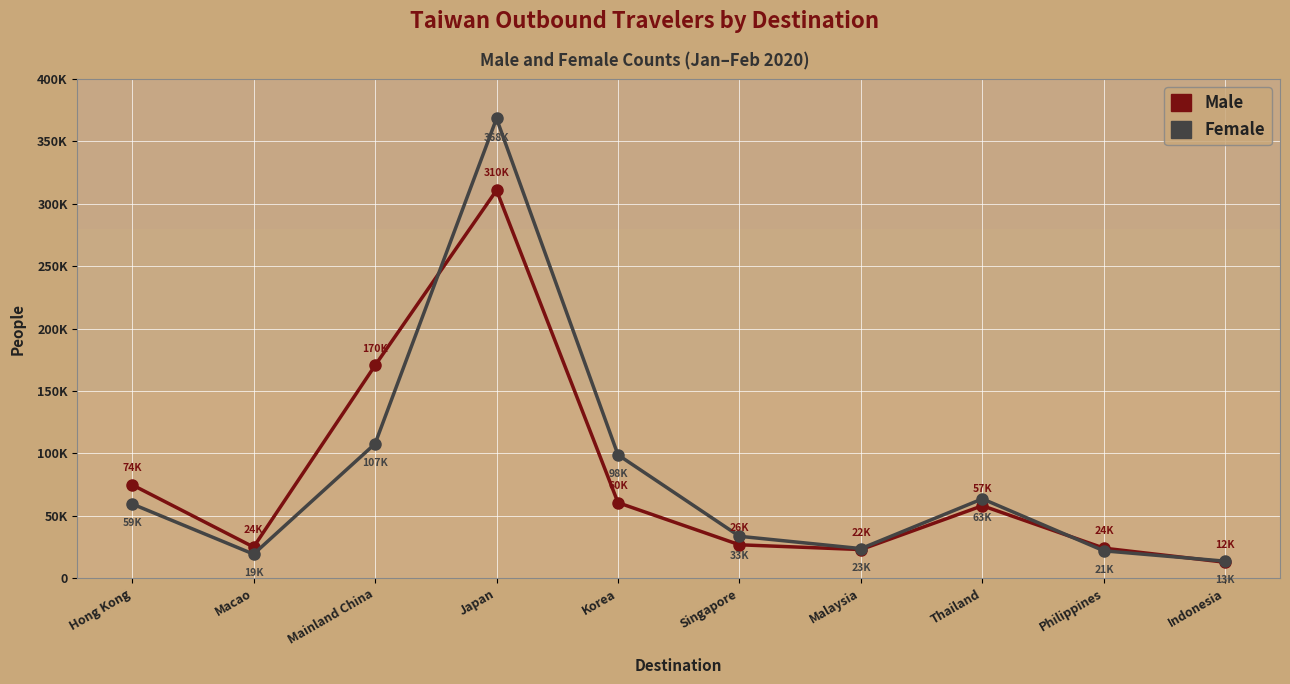

What is the maximum value for Female?

368345